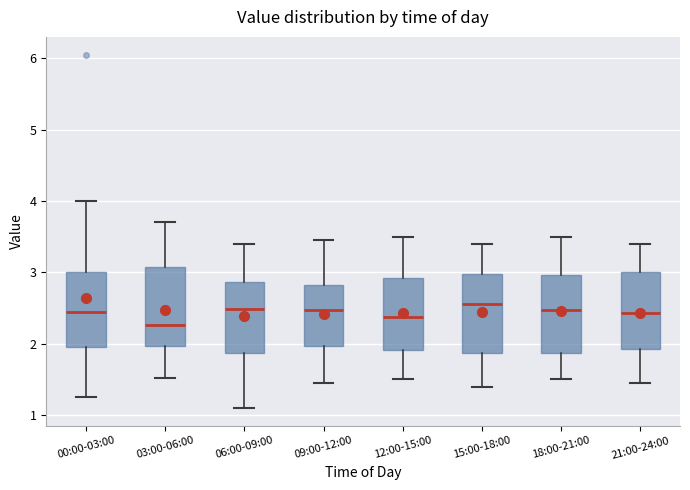

Reading left to right, read every box against the y-axis: the position of its median line, the range the box covers, and the ends of its whiskers. The values are not printed on the chart, so give them approximately, as read against the axis.

00:00-03:00: median 2.4, box 2.0 to 3.0, whiskers 1.3 to 4.0
03:00-06:00: median 2.3, box 2.0 to 3.1, whiskers 1.5 to 3.7
06:00-09:00: median 2.5, box 1.9 to 2.9, whiskers 1.1 to 3.4
09:00-12:00: median 2.5, box 2.0 to 2.8, whiskers 1.5 to 3.5
12:00-15:00: median 2.4, box 1.9 to 2.9, whiskers 1.5 to 3.5
15:00-18:00: median 2.6, box 1.9 to 3.0, whiskers 1.4 to 3.4
18:00-21:00: median 2.5, box 1.9 to 3.0, whiskers 1.5 to 3.5
21:00-24:00: median 2.4, box 1.9 to 3.0, whiskers 1.5 to 3.4